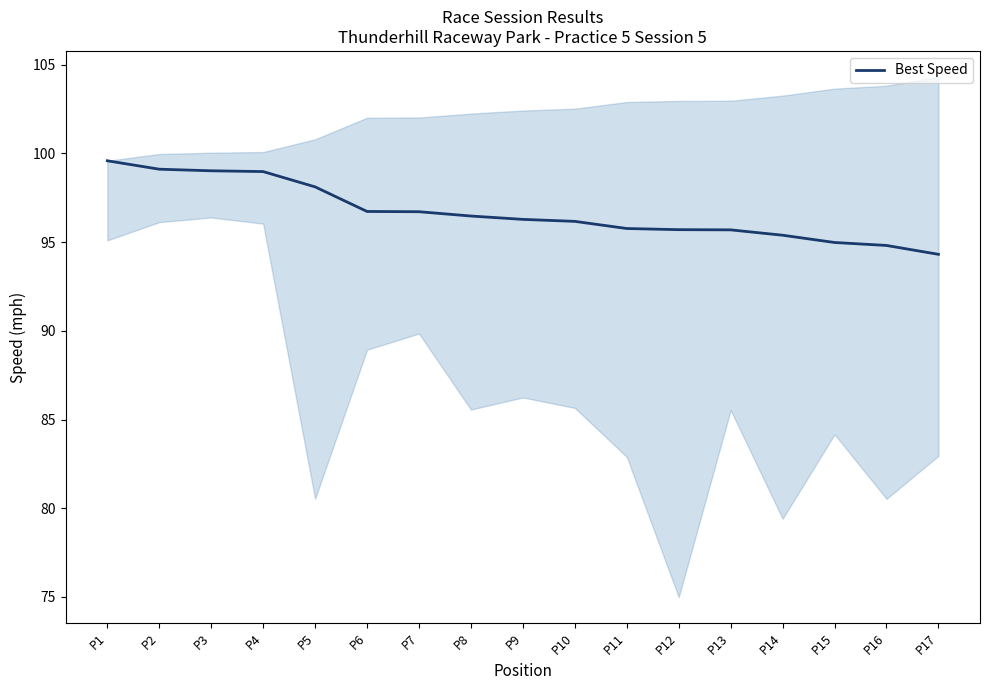

Where is the data nearest to the value 96?

P10